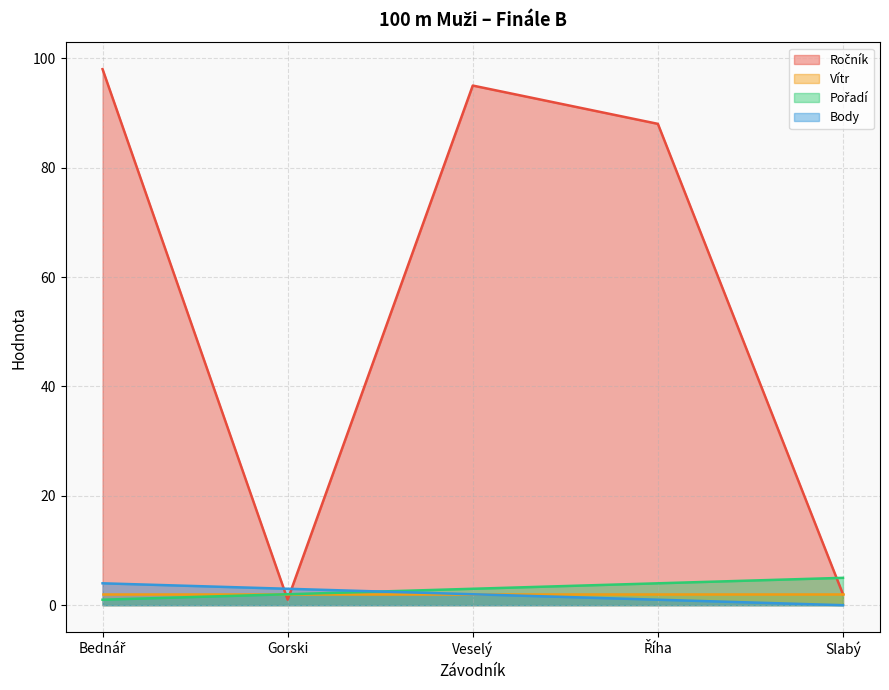

At which label is Body closest to 2?

Veselý